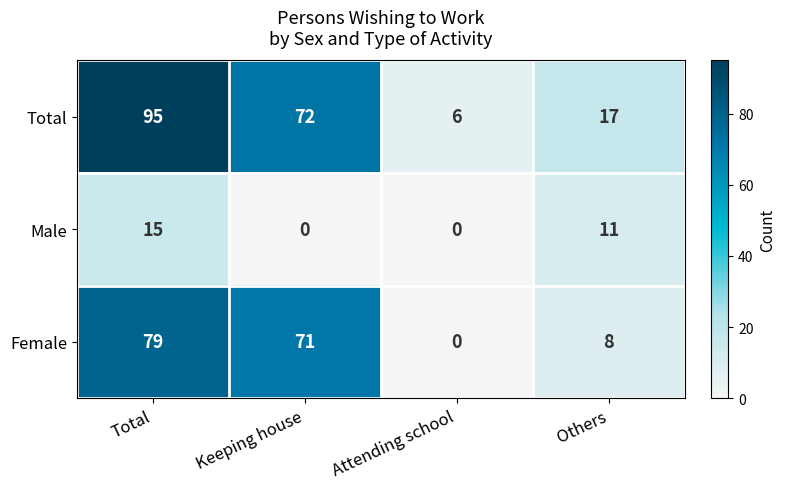

What is the difference between the maximum and minimum values in the Male series?

15